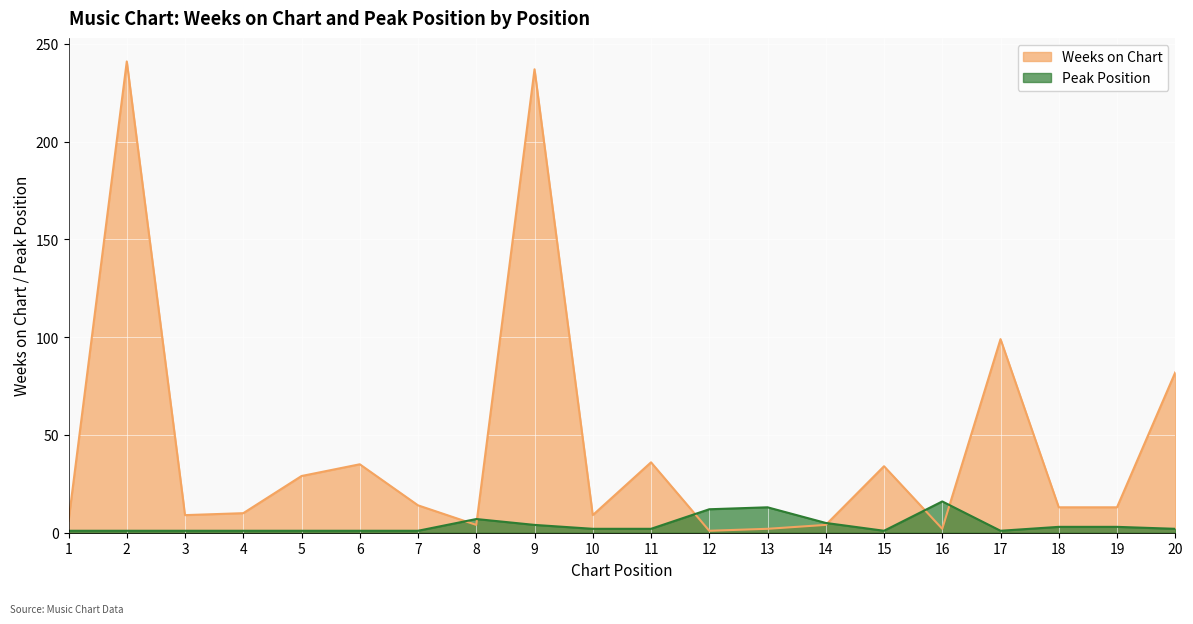

True or false: Peak Position has a value of 18 at 12.

False